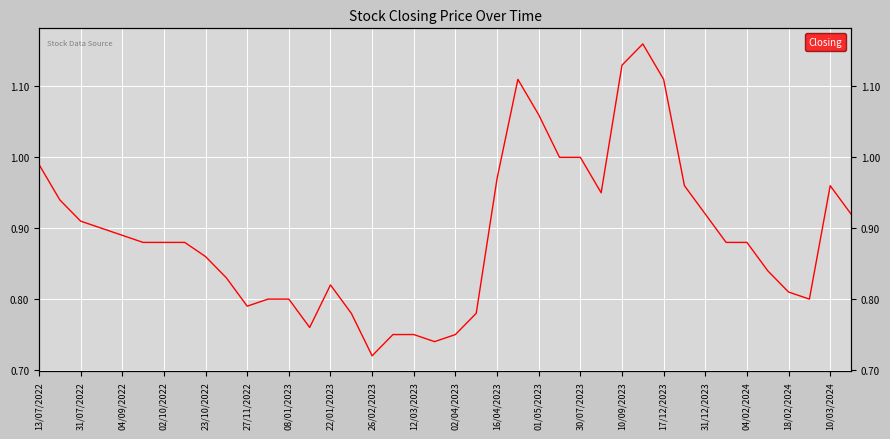

Reading right to left, transcribe all the data shown in this chart.

0.9	1.0	0.8	0.8	0.8	0.9	0.9	0.9	1.0	1.1	1.2	1.1	0.9	1.0	1.0	1.1	1.1	1.0	0.8	0.8	0.7	0.8	0.8	0.7	0.8	0.8	0.8	0.8	0.8	0.8	0.8	0.9	0.9	0.9	0.9	0.9	0.9	0.9	0.9	1.0